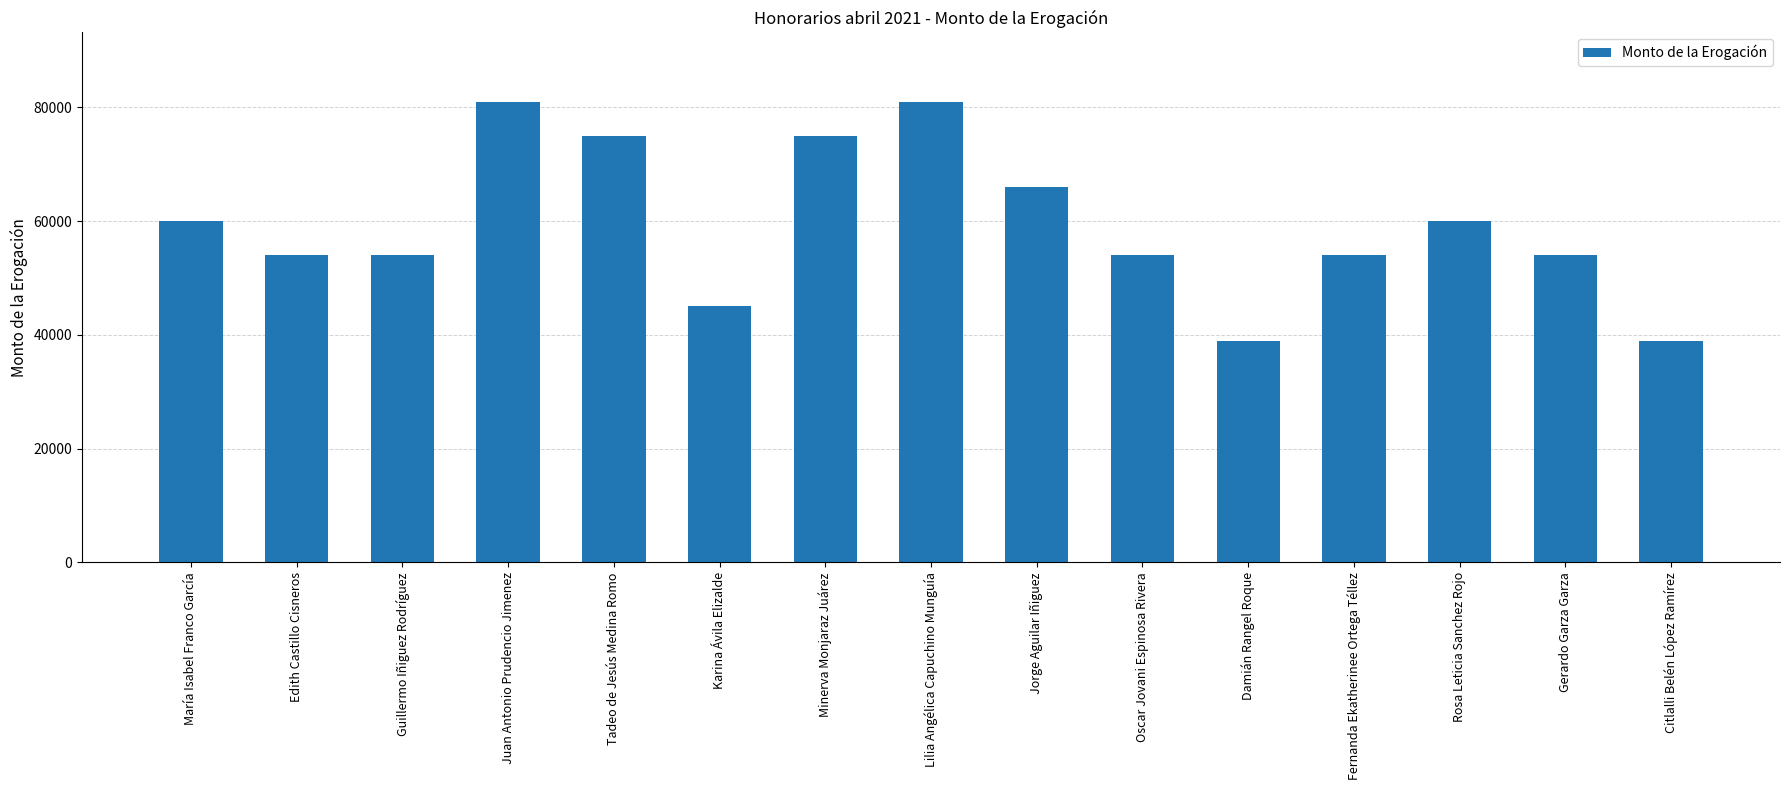

How many data points are less than 54000?

3